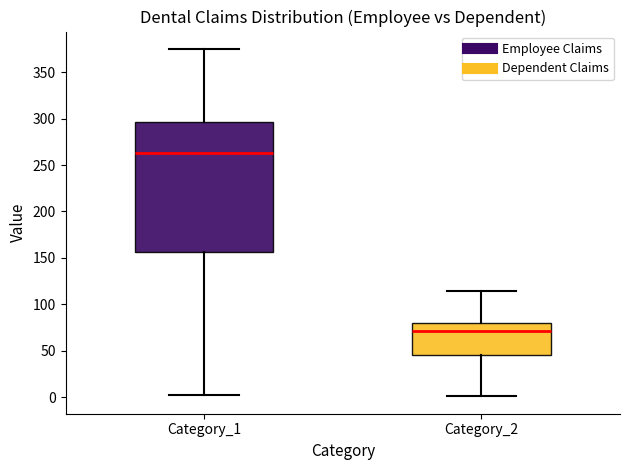

Comparing the boxes themselves (not the whiskers), which one is the tallest?

Category_1